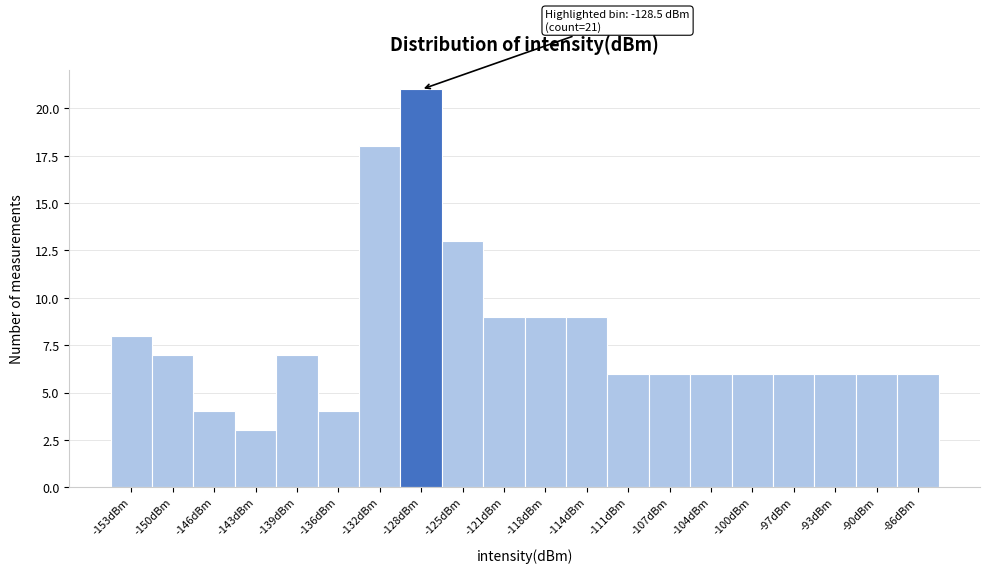

Over which range of the x-axis is the bar tallest?

-130.5 to -126.5